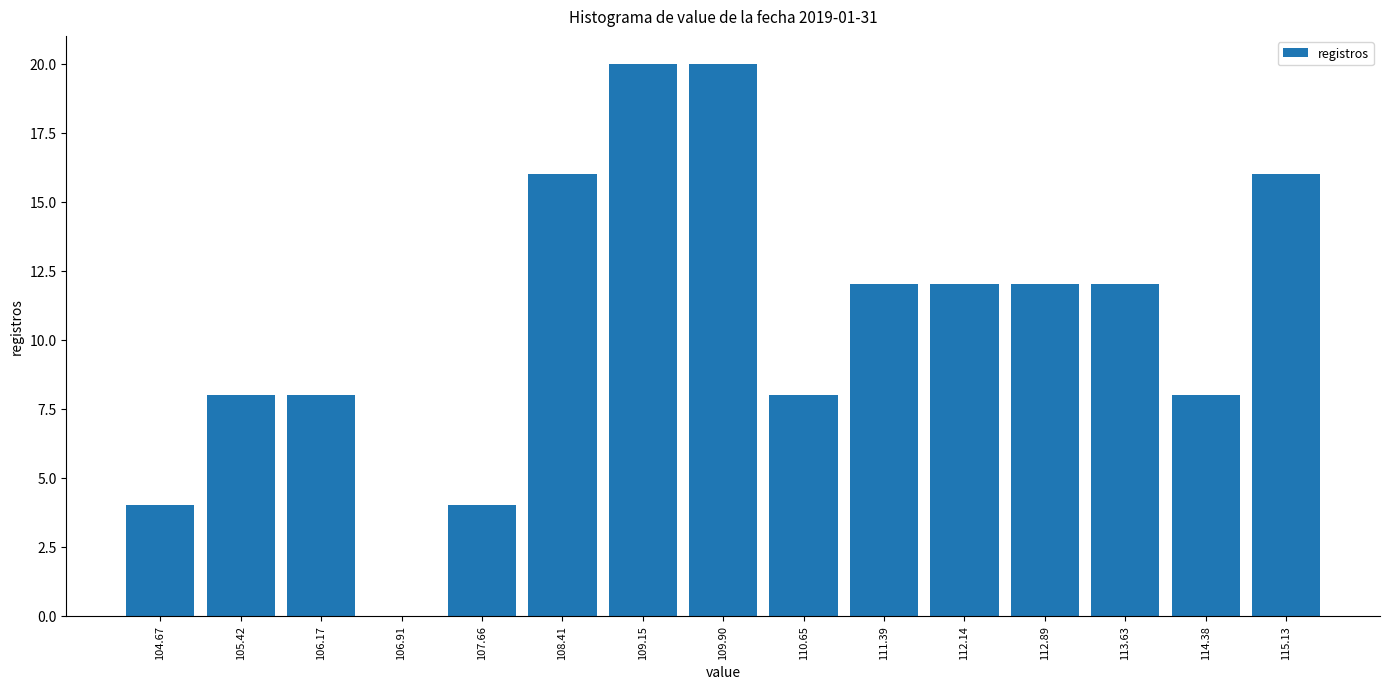

What is the height of the bar covering 104.3 to 105.0 on the x-axis? Neither the bar edges nor the heights are printed on the chart, so give them approximately, as read against the axes.

4